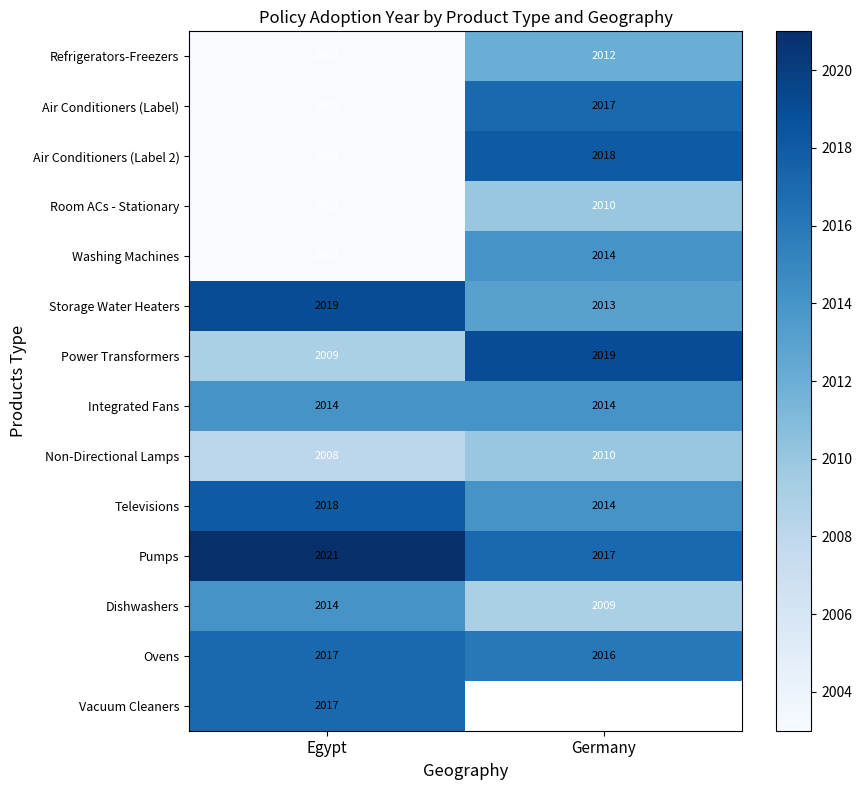

True or false: Power Transformers has a value of 3187.6 at Egypt.

False